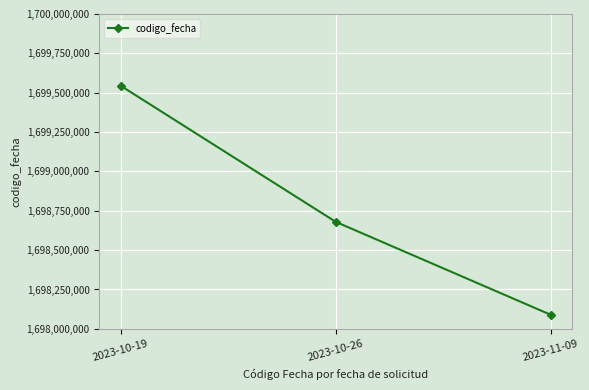

What is the difference between the values at 2023-11-09 and 2023-10-26?

590298